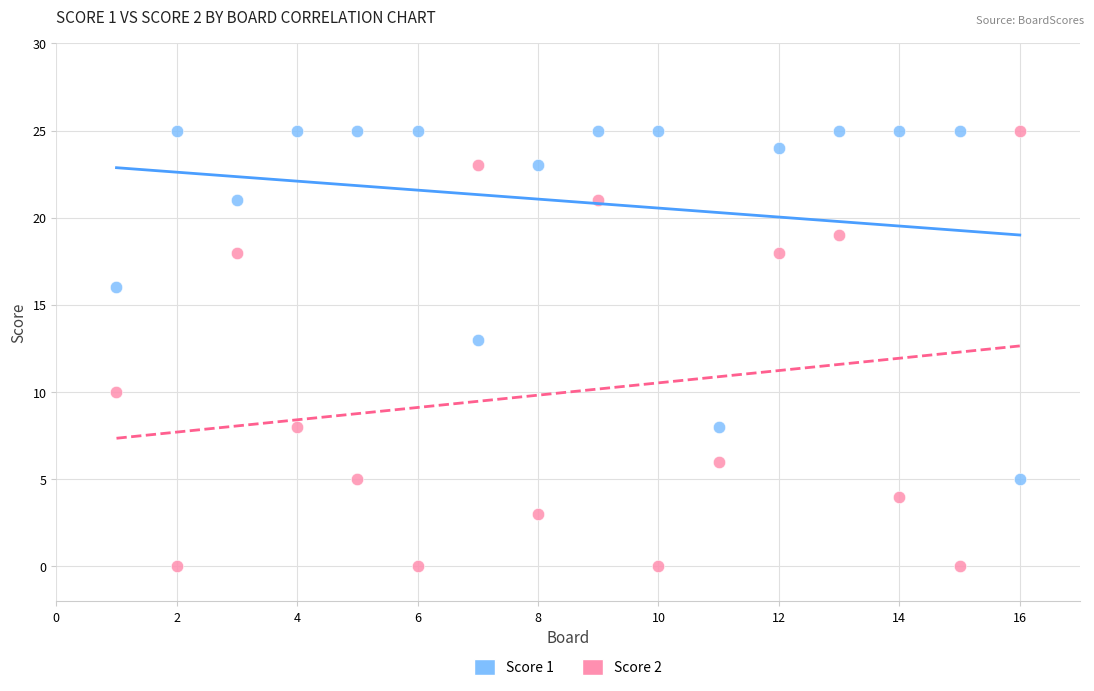

Across all data points, what is the range of X values (max minus min)?

15